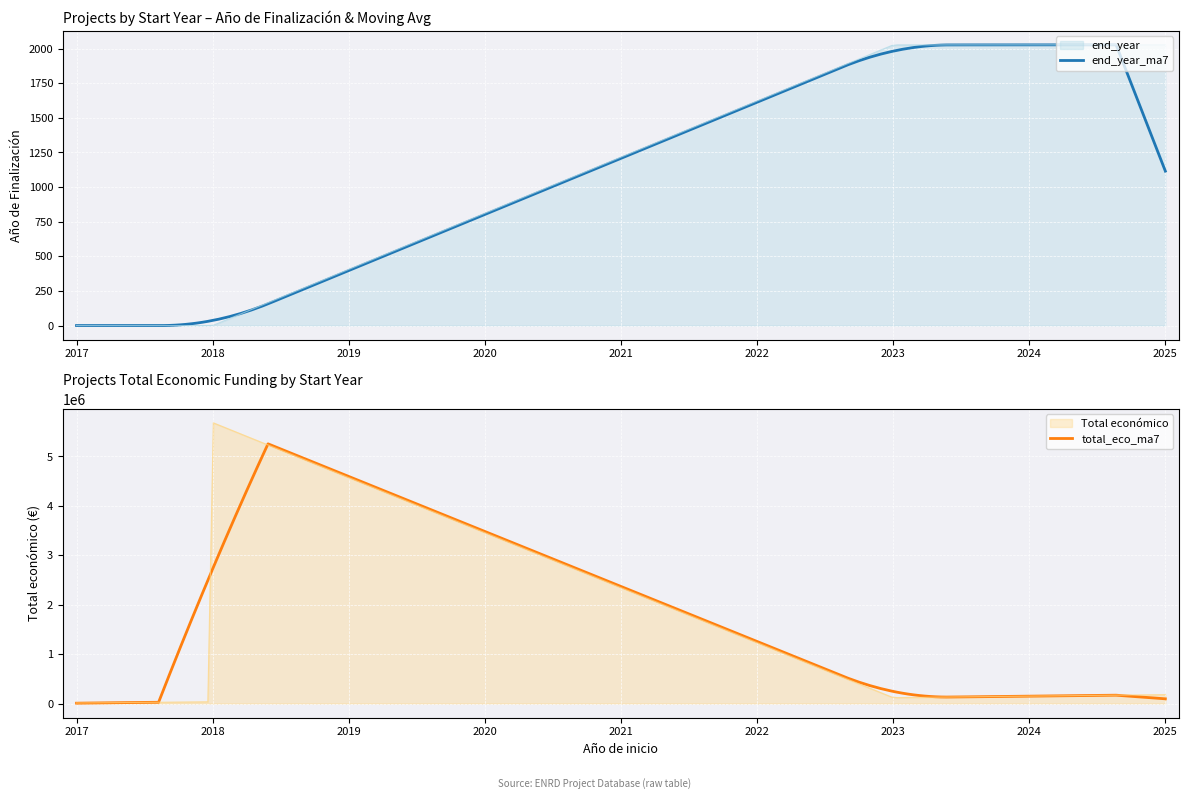

Rank the categories by Año de finalización value from highest to lowest.

2025, 2023, 2018, 2018, 2018, 2017